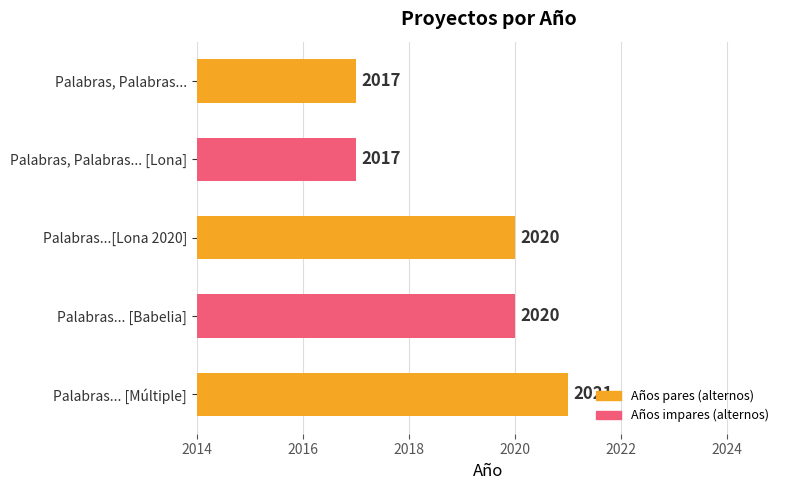

How many values are between 2017 and 2020?

4